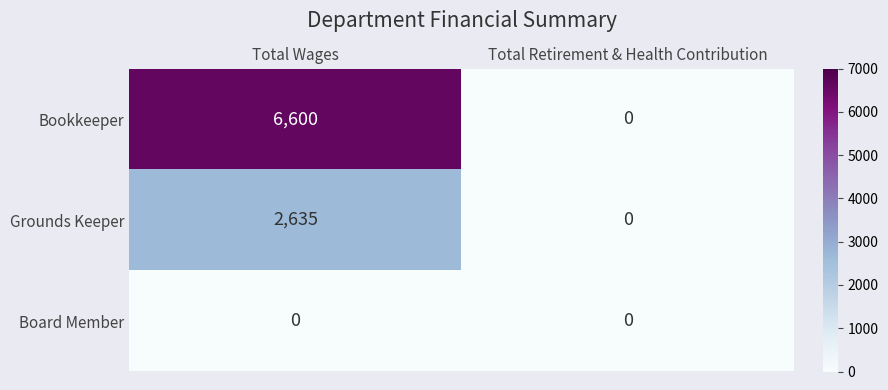

What is the difference between the highest and lowest values at Total Wages?

6600